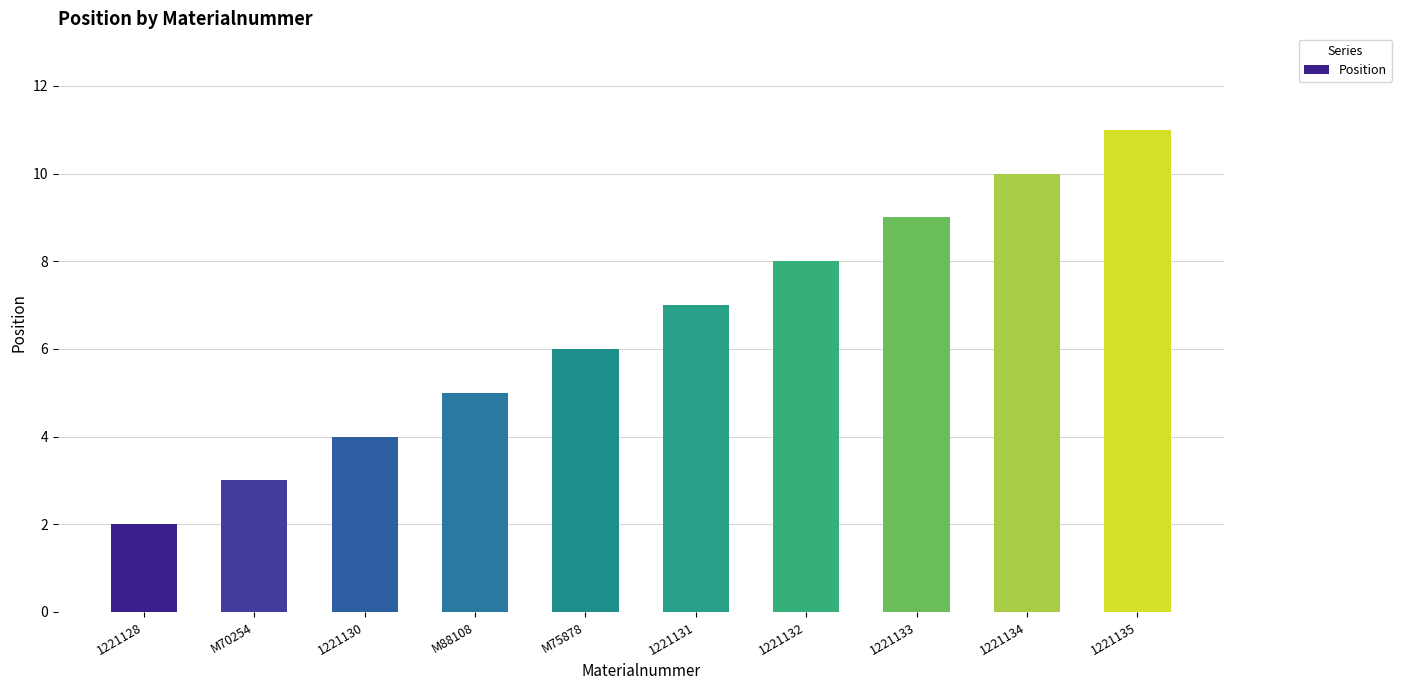

What is the label of the 7th bar from the left?

1221132